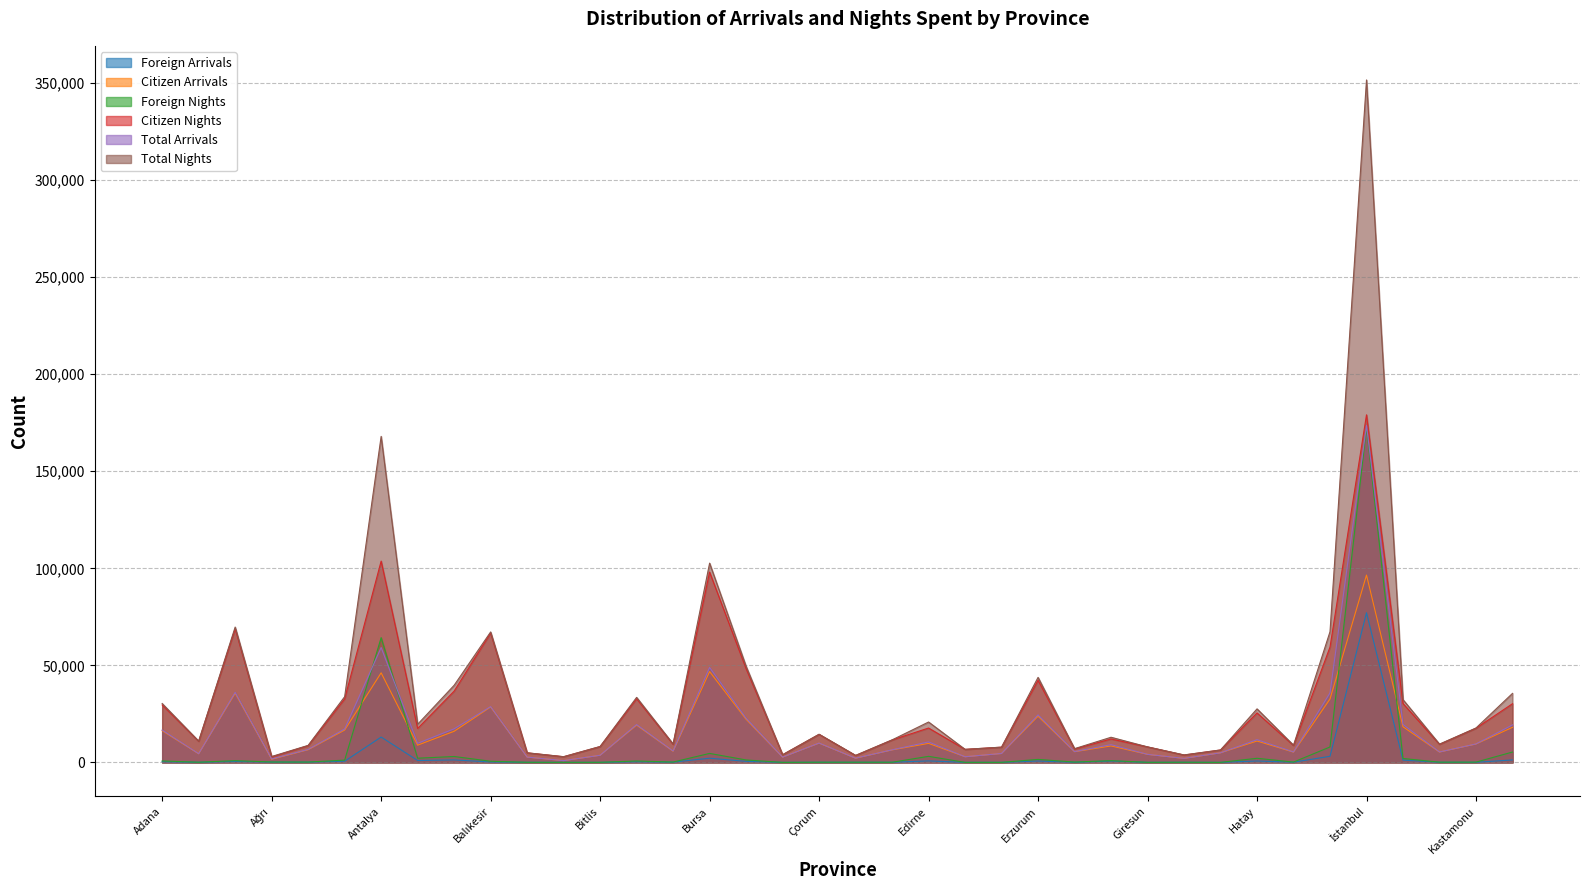

What is the label of the 2nd point from the left?

Adıyaman